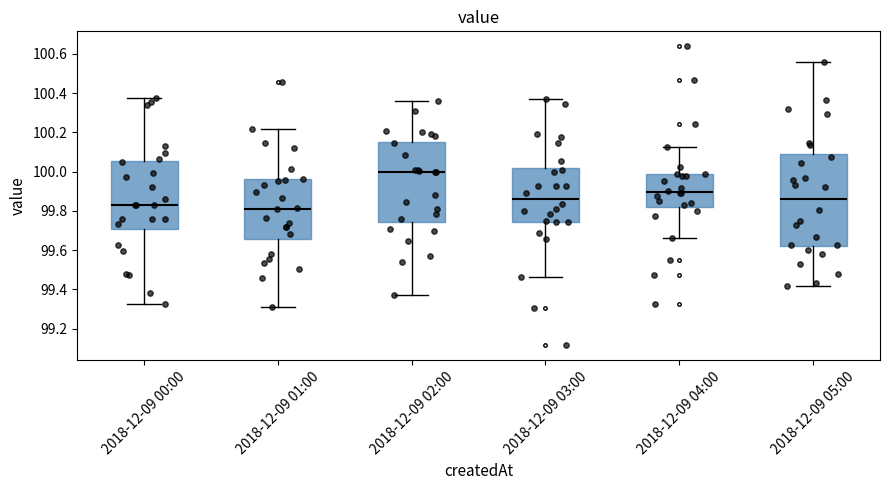

Which box's median line is the highest?

2018-12-09 02:00